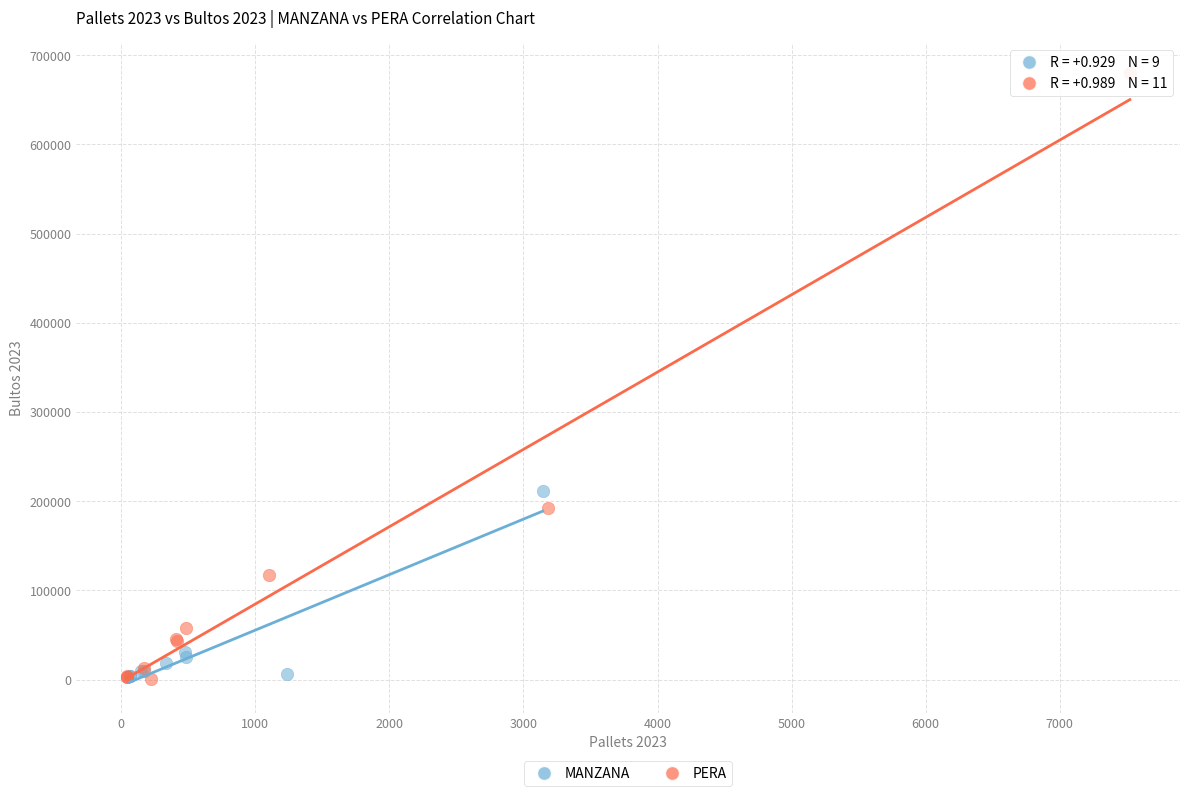

Which series contains the highest Y value?

PERA